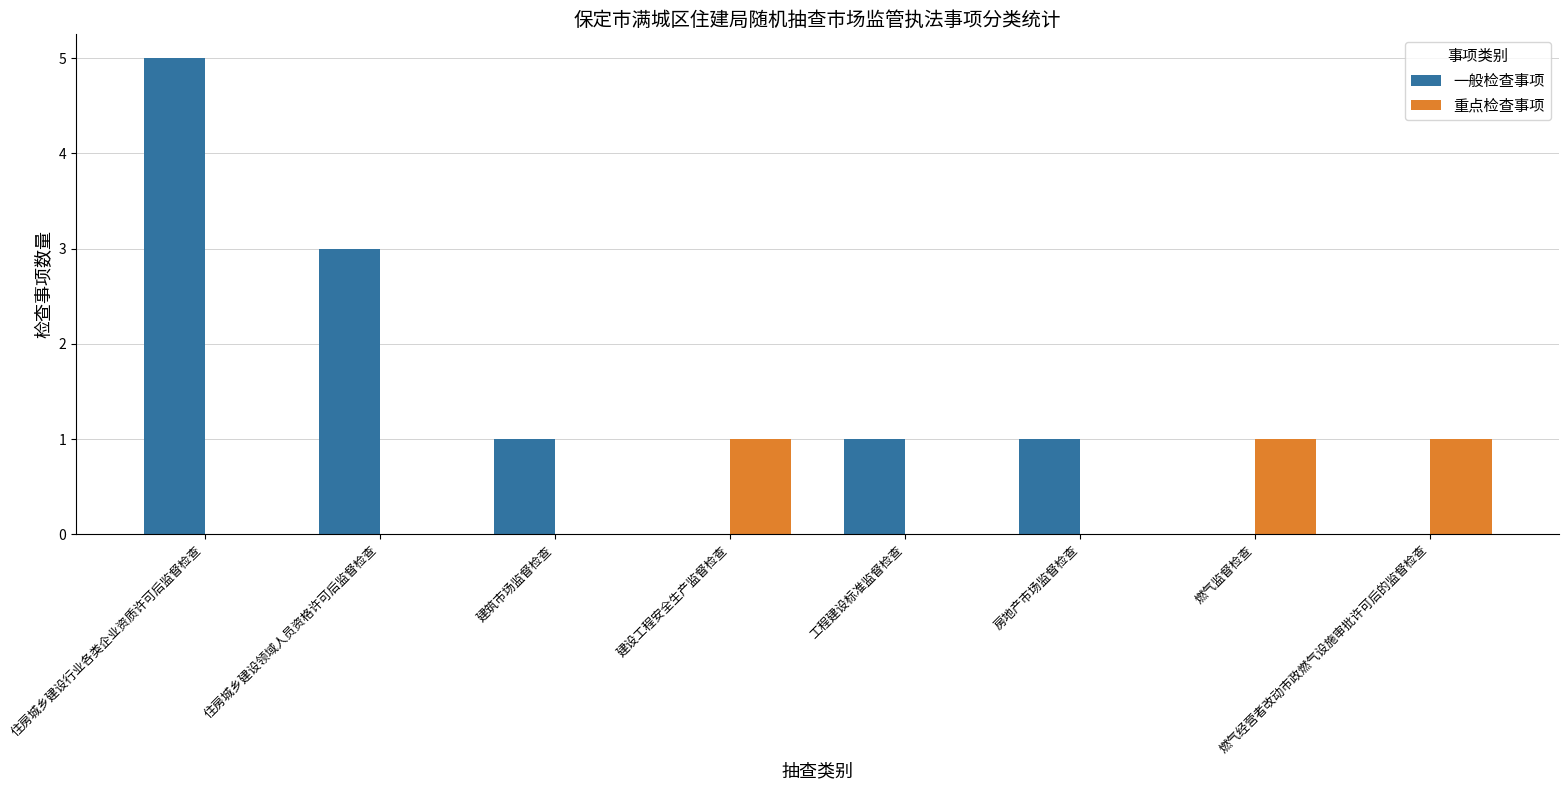

Which series has the widest spread of values?

一般检查事项